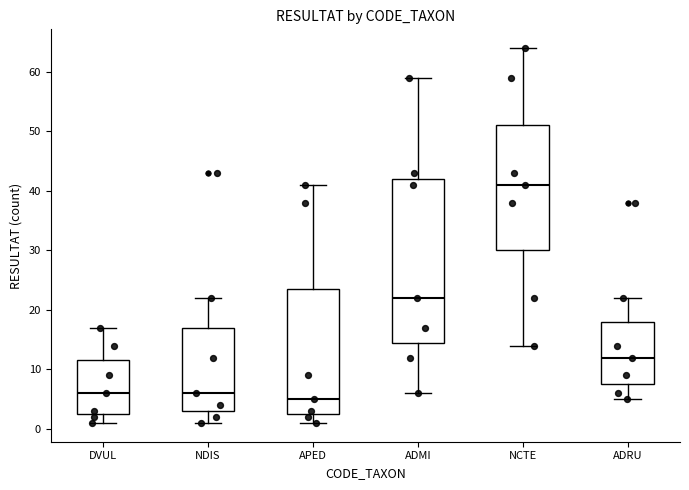

Which box's median line is the highest?

NCTE